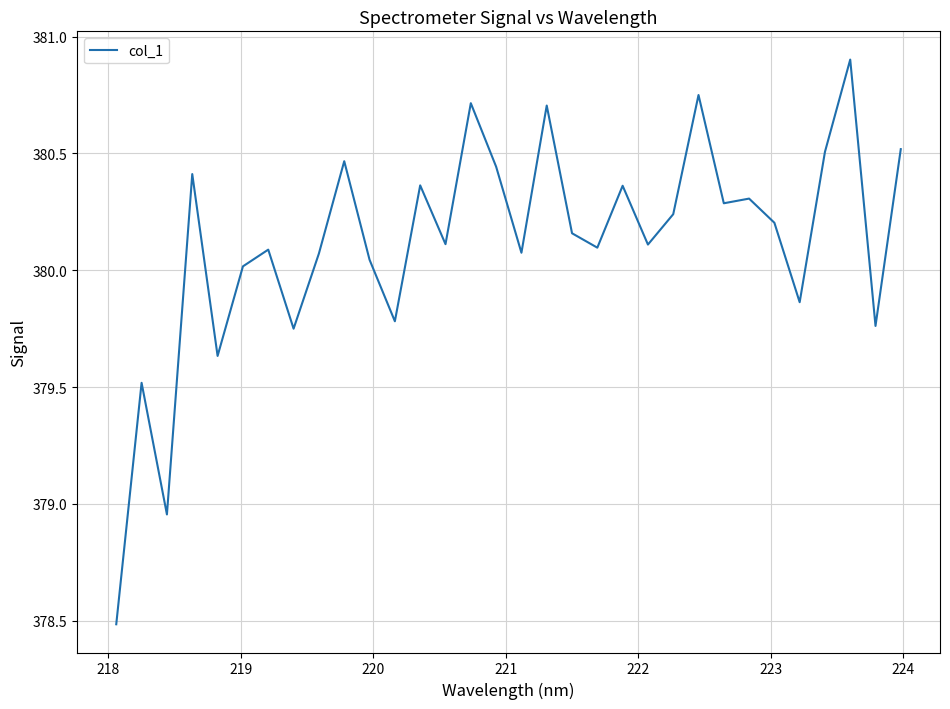

Is this an area chart (filled region under the line)?

No